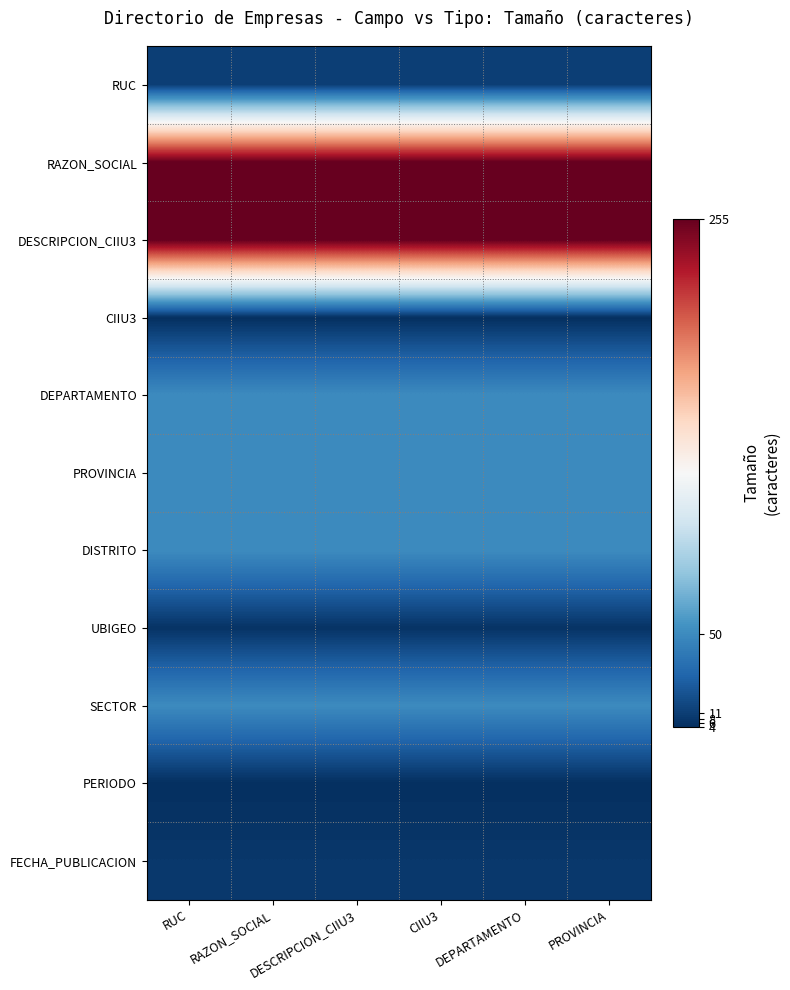

Reading left to right, list all the values displayed in this chart.

RUC: RUC=11	RAZON_SOCIAL=11	DESCRIPCION_CIIU3=11	CIIU3=11	DEPARTAMENTO=11	PROVINCIA=11
RAZON_SOCIAL: RUC=255	RAZON_SOCIAL=255	DESCRIPCION_CIIU3=255	CIIU3=255	DEPARTAMENTO=255	PROVINCIA=255
DESCRIPCION_CIIU3: RUC=255	RAZON_SOCIAL=255	DESCRIPCION_CIIU3=255	CIIU3=255	DEPARTAMENTO=255	PROVINCIA=255
CIIU3: RUC=4	RAZON_SOCIAL=4	DESCRIPCION_CIIU3=4	CIIU3=4	DEPARTAMENTO=4	PROVINCIA=4
DEPARTAMENTO: RUC=50	RAZON_SOCIAL=50	DESCRIPCION_CIIU3=50	CIIU3=50	DEPARTAMENTO=50	PROVINCIA=50
PROVINCIA: RUC=50	RAZON_SOCIAL=50	DESCRIPCION_CIIU3=50	CIIU3=50	DEPARTAMENTO=50	PROVINCIA=50
DISTRITO: RUC=50	RAZON_SOCIAL=50	DESCRIPCION_CIIU3=50	CIIU3=50	DEPARTAMENTO=50	PROVINCIA=50
UBIGEO: RUC=6	RAZON_SOCIAL=6	DESCRIPCION_CIIU3=6	CIIU3=6	DEPARTAMENTO=6	PROVINCIA=6
SECTOR: RUC=50	RAZON_SOCIAL=50	DESCRIPCION_CIIU3=50	CIIU3=50	DEPARTAMENTO=50	PROVINCIA=50
PERIODO: RUC=4	RAZON_SOCIAL=4	DESCRIPCION_CIIU3=4	CIIU3=4	DEPARTAMENTO=4	PROVINCIA=4
FECHA_PUBLICACION: RUC=8	RAZON_SOCIAL=8	DESCRIPCION_CIIU3=8	CIIU3=8	DEPARTAMENTO=8	PROVINCIA=8